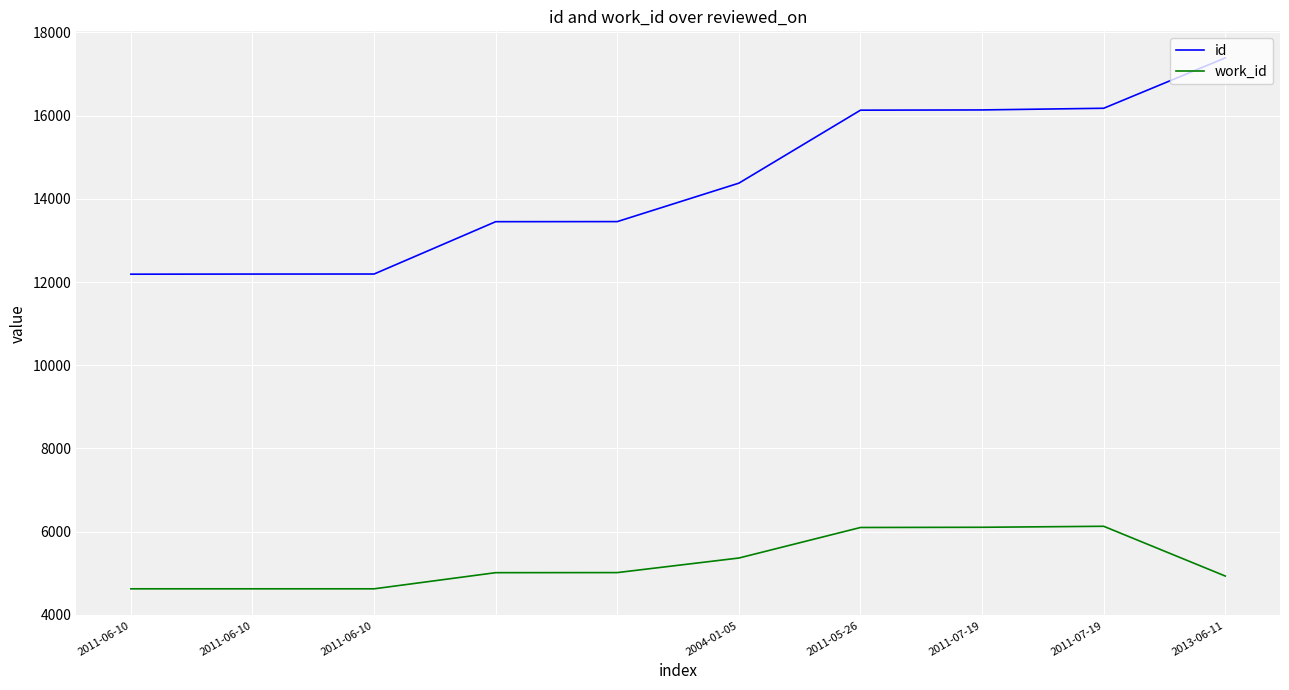

Which series has the widest spread of values?

id